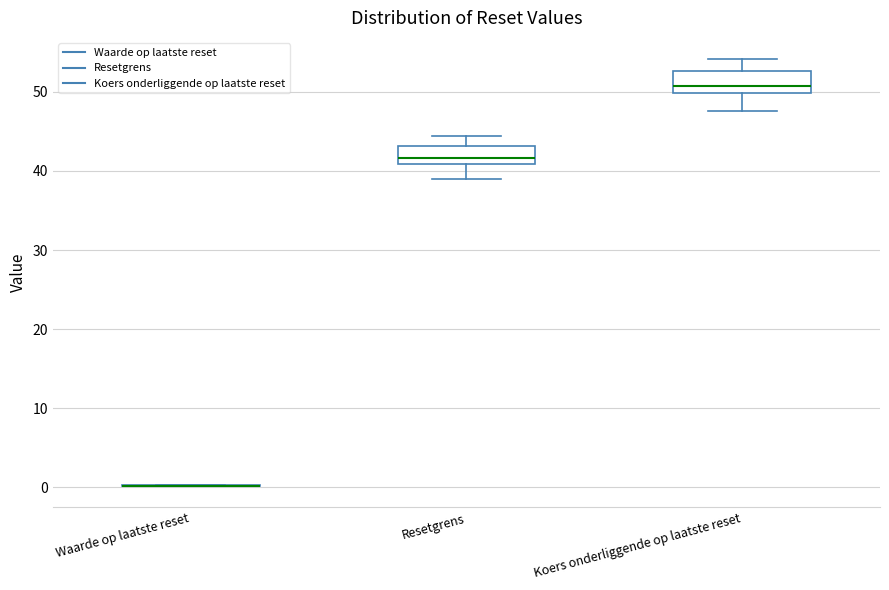

Reading left to right, read every box against the y-axis: the position of its median line, the range the box covers, and the ends of its whiskers. The values are not printed on the chart, so give them approximately, as read against the axis.

Waarde op laatste reset: box collapsed to a line at 0, whiskers 0 to 0
Resetgrens: median 42, box 41 to 43, whiskers 39 to 44
Koers onderliggende op laatste reset: median 51, box 50 to 53, whiskers 48 to 54